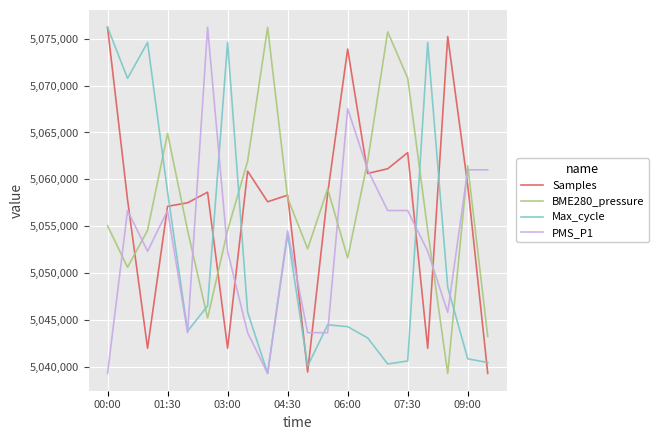

What is the highest value of the BME280_pressure series?

5076203.0